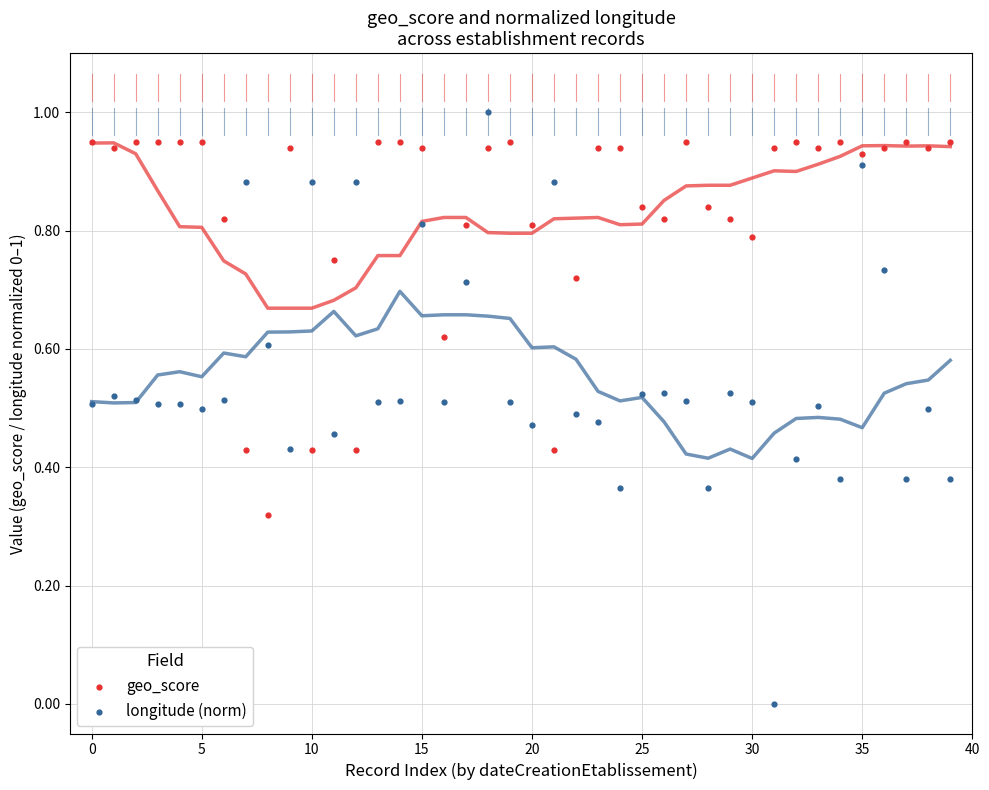

Which series reaches the maximum Y coordinate?

longitude (norm)